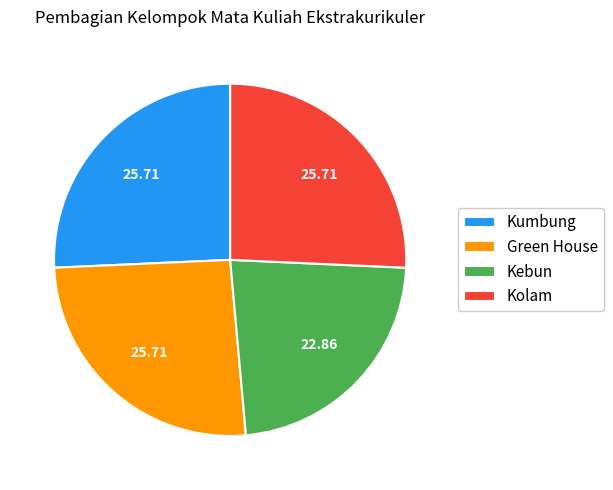

Which category has the smallest portion of the pie?

Kebun